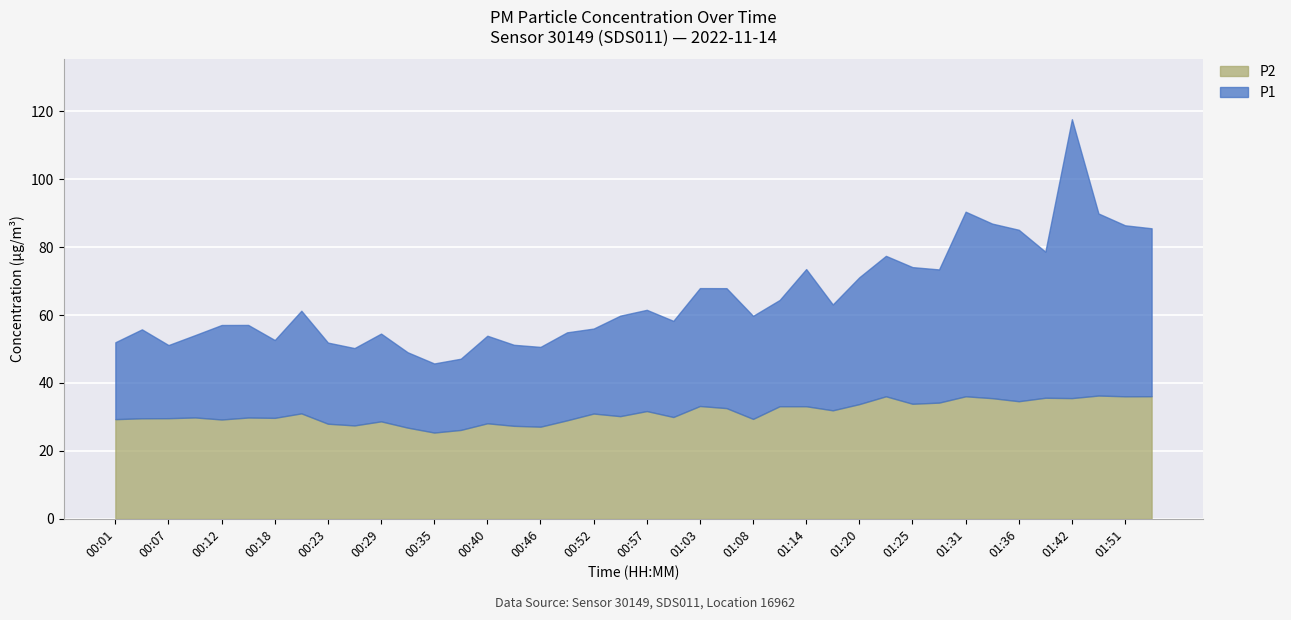

Which series has the largest total across all categories?

P1